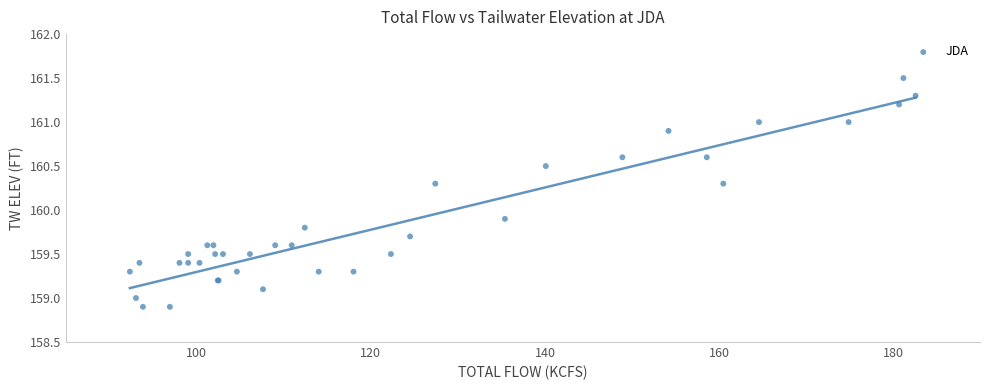

What Y value in the scatter plot is closest to 160?

159.9